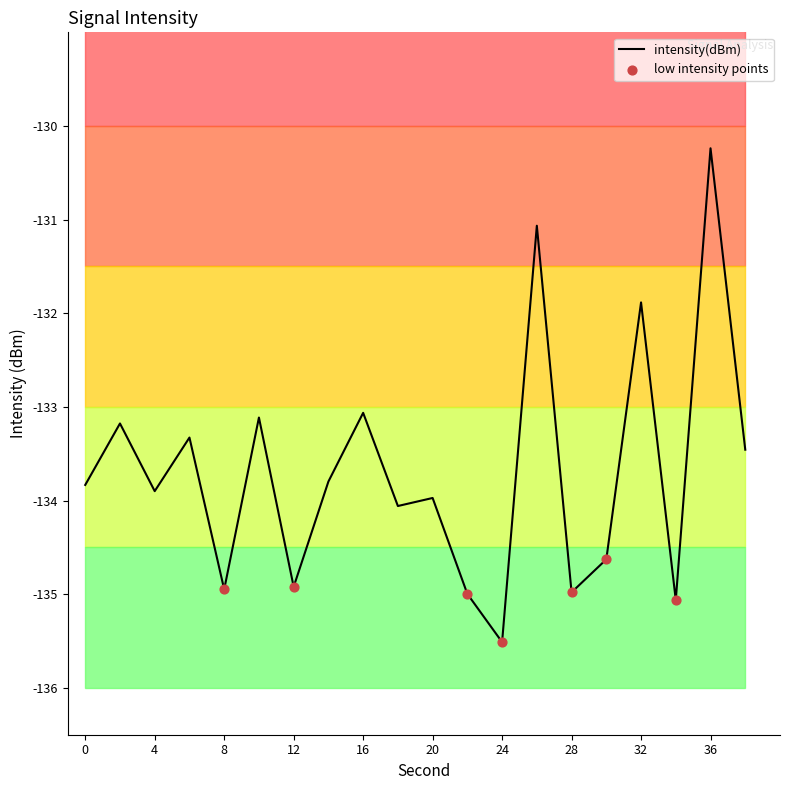

What is the smallest value displayed?

-135.5